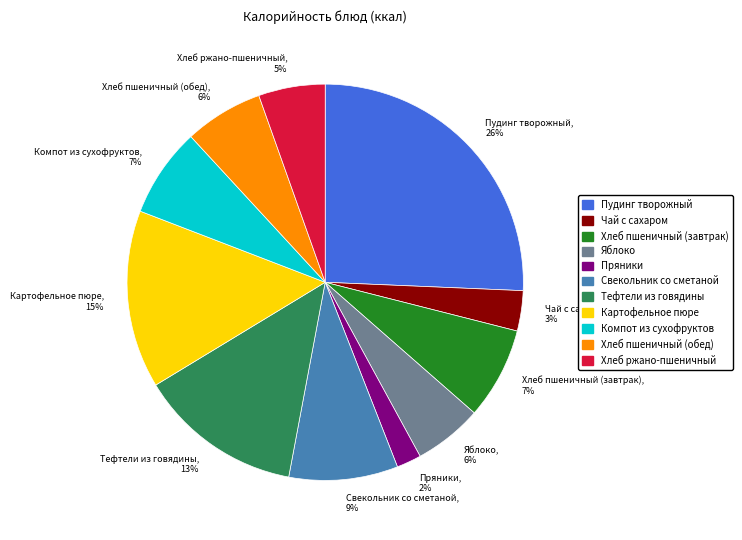

Does any single category account for the majority?

No